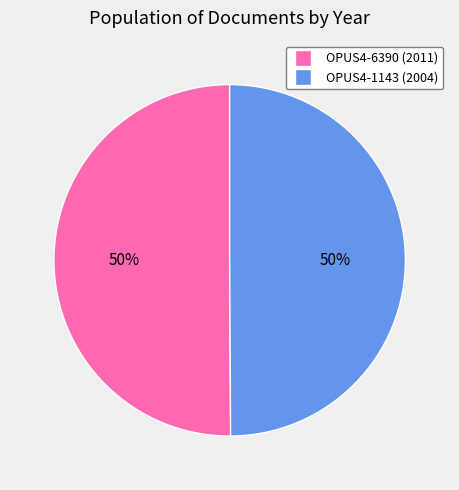

To the nearest percent, what portion does OPUS4-6390 represent?

50%